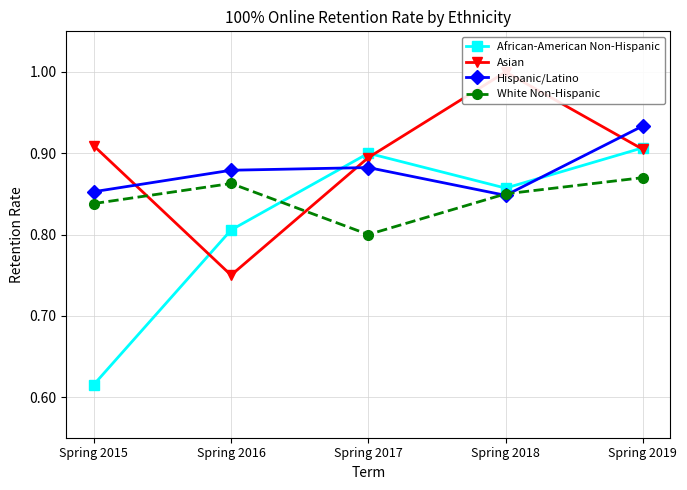

Which category has the lowest value across all series?

Spring 2015